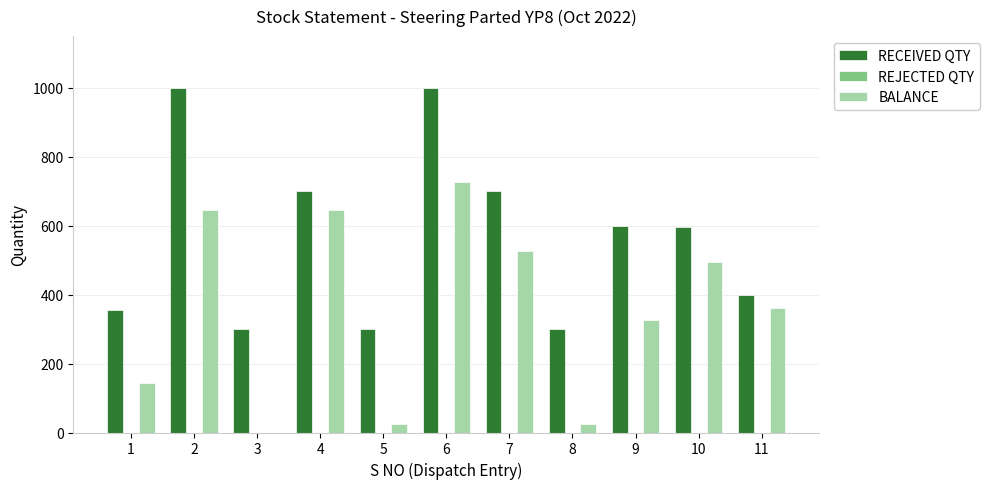

Count the number of categories in the chart.

11